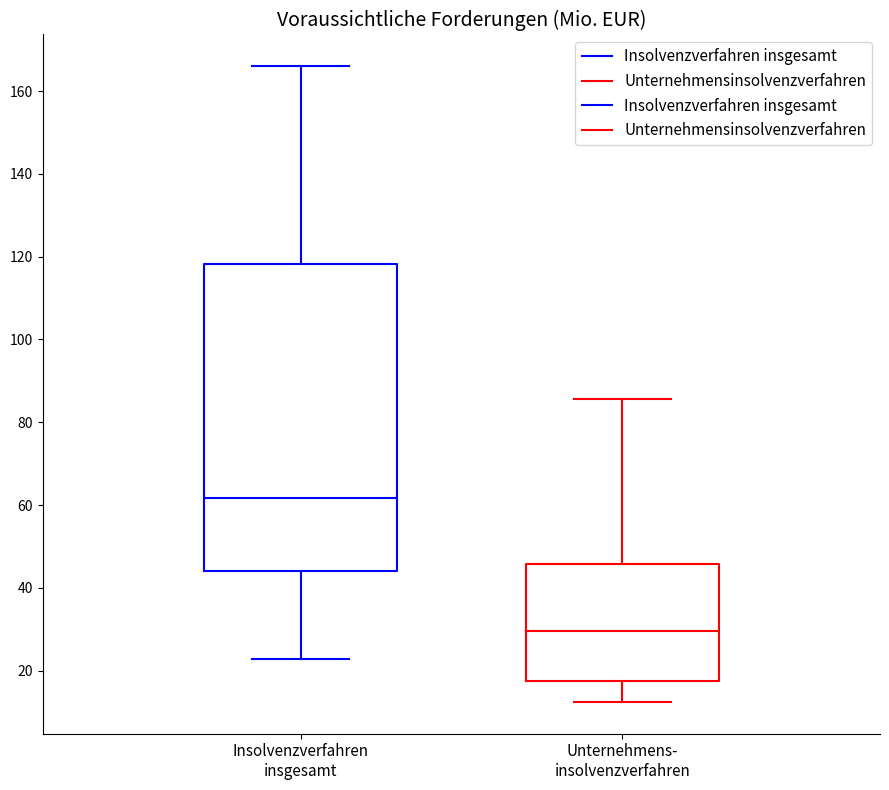

Where does the median line of the box for Unternehmens- insolvenzverfahren sit on the y-axis? The values are not printed on the chart, so give them approximately, as read against the axis.

30